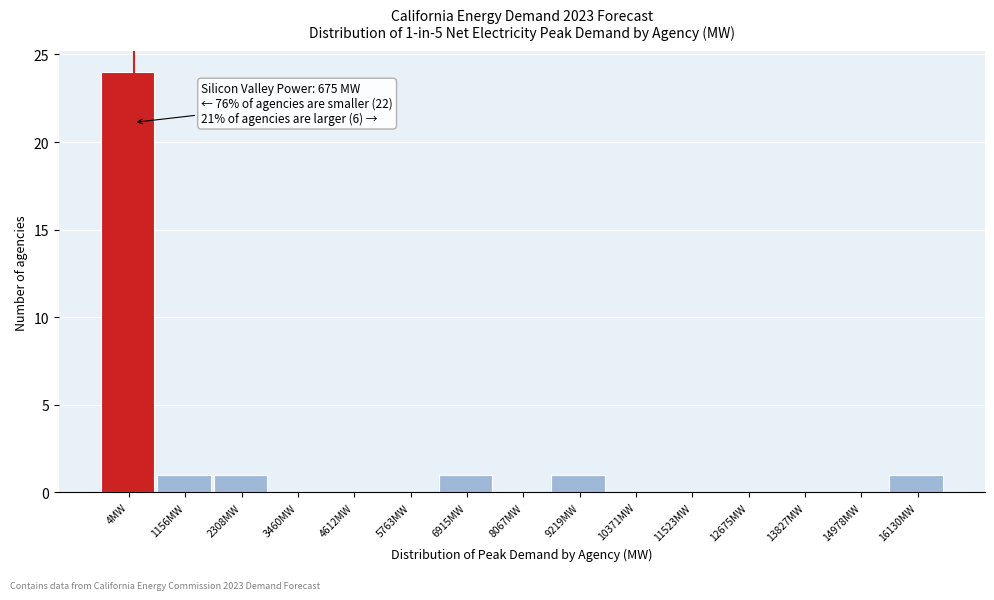

Reading left to right, what are all the values shown in this chart?

4MW=24	1156MW=1	2308MW=1	3460MW=0	4612MW=0	5763MW=0	6915MW=1	8067MW=0	9219MW=1	10371MW=0	11523MW=0	12675MW=0	13827MW=0	14978MW=0	16130MW=1